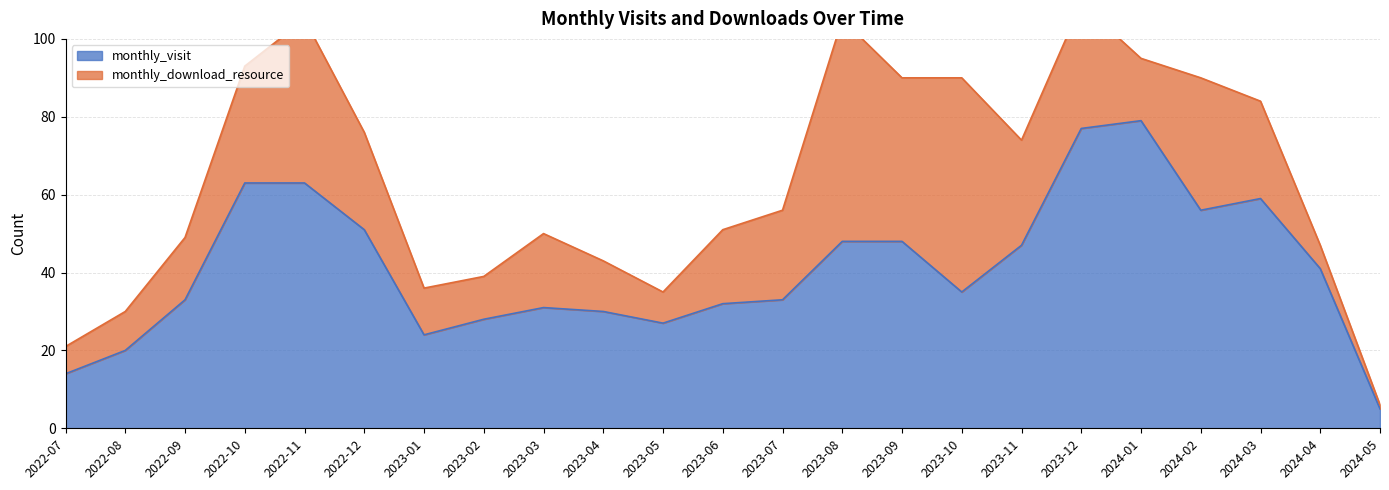

What is the label of the 20th point from the right?

2022-10